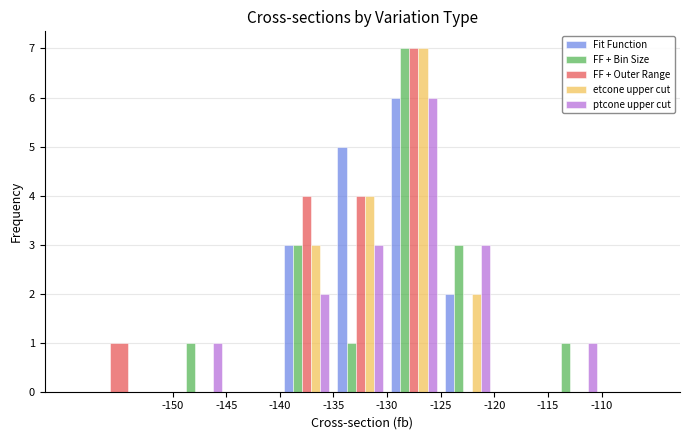

What is the highest value of the ptcone upper cut series?

6